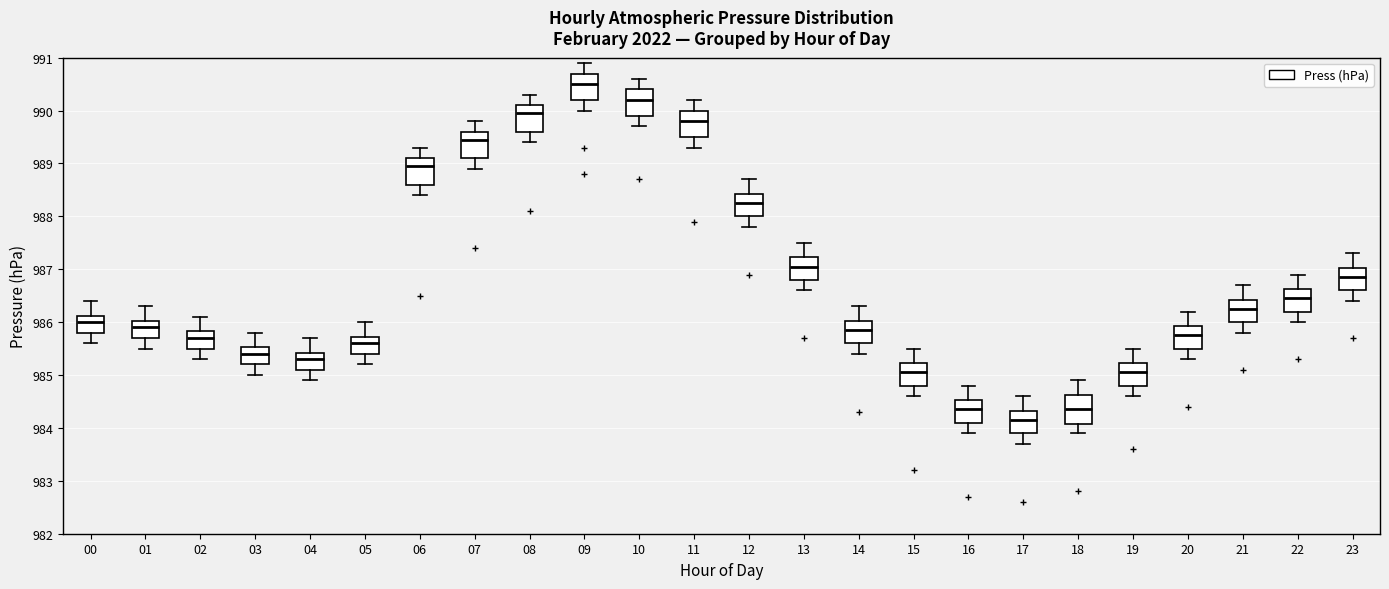

Where does the lower whisker of the box at x = 05 end on the y-axis? The values are not printed on the chart, so give them approximately, as read against the axis.

985.2